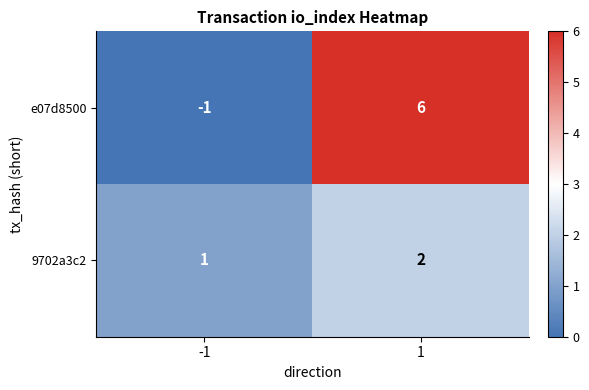

What is the maximum value shown in the chart?

6